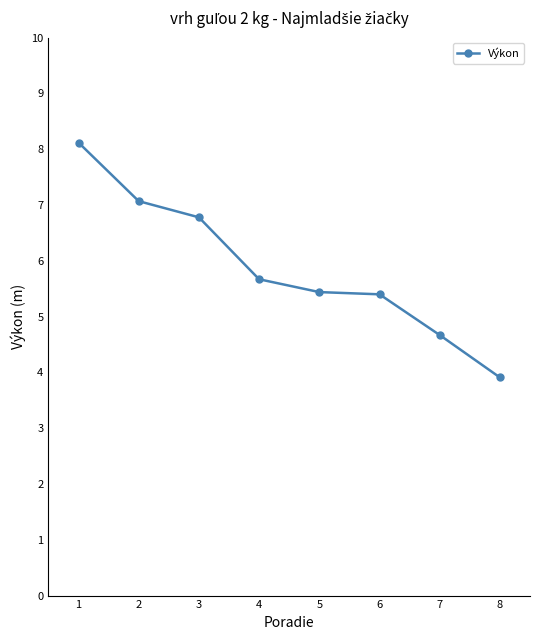

How many data points are above 5?

6